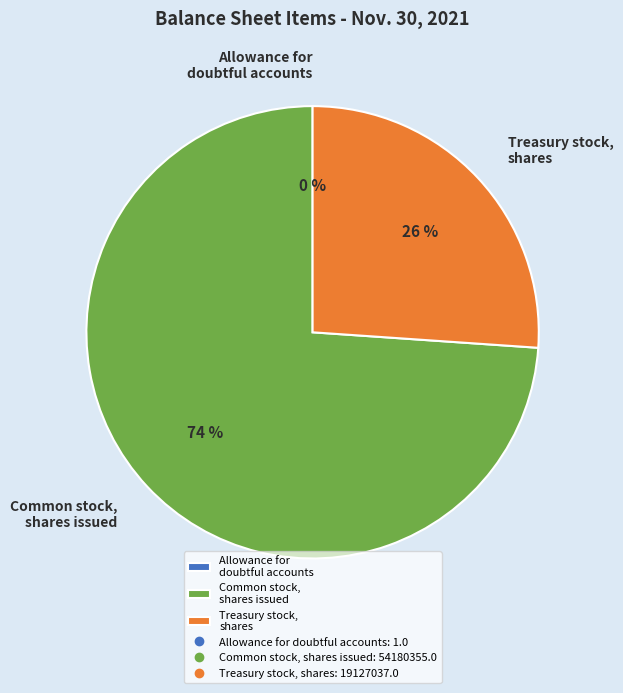

True or false: Treasury stock, shares accounts for 36% of the total.

False